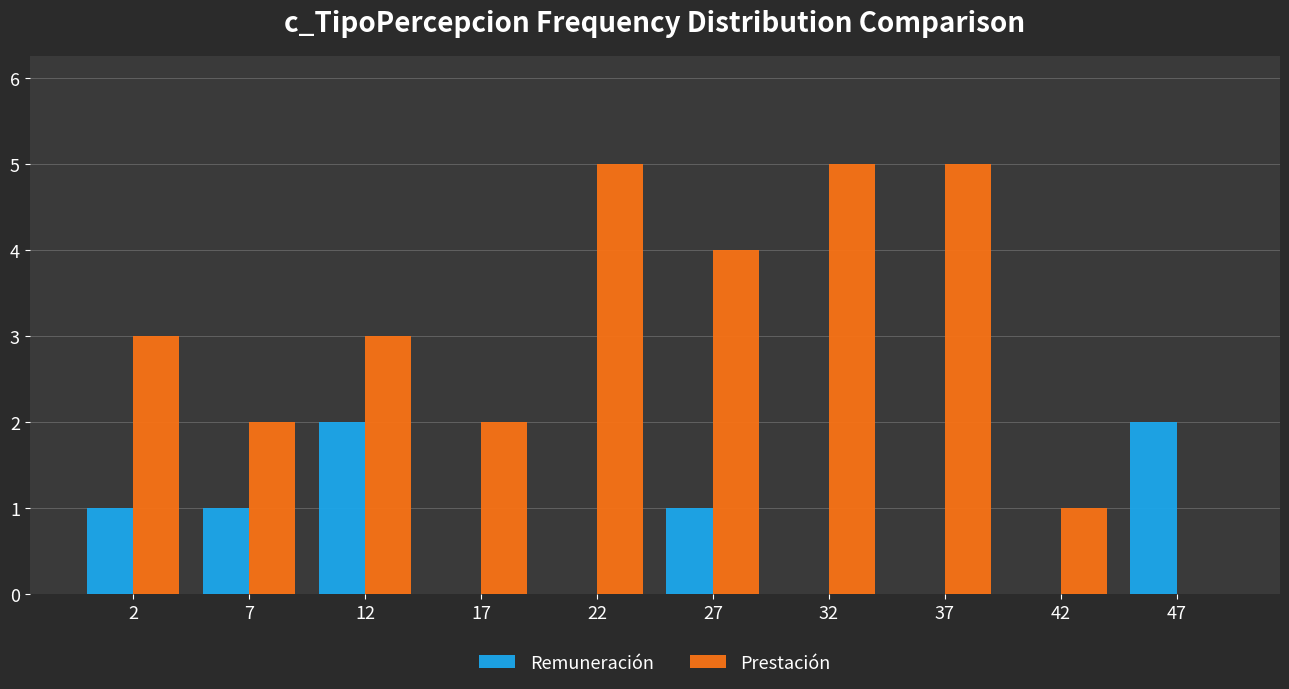

Reading left to right, list every range on the x-axis with the height of the bar of each series over it. The values are not printed on the chart, so give them approximately, as read against the axis.

0 to 5: Remuneración=1	Prestación=3
5 to 10: Remuneración=1	Prestación=2
10 to 15: Remuneración=2	Prestación=3
15 to 20: Remuneración=0	Prestación=2
20 to 25: Remuneración=0	Prestación=5
25 to 30: Remuneración=1	Prestación=4
30 to 35: Remuneración=0	Prestación=5
35 to 40: Remuneración=0	Prestación=5
40 to 45: Remuneración=0	Prestación=1
45 to 50: Remuneración=2	Prestación=0